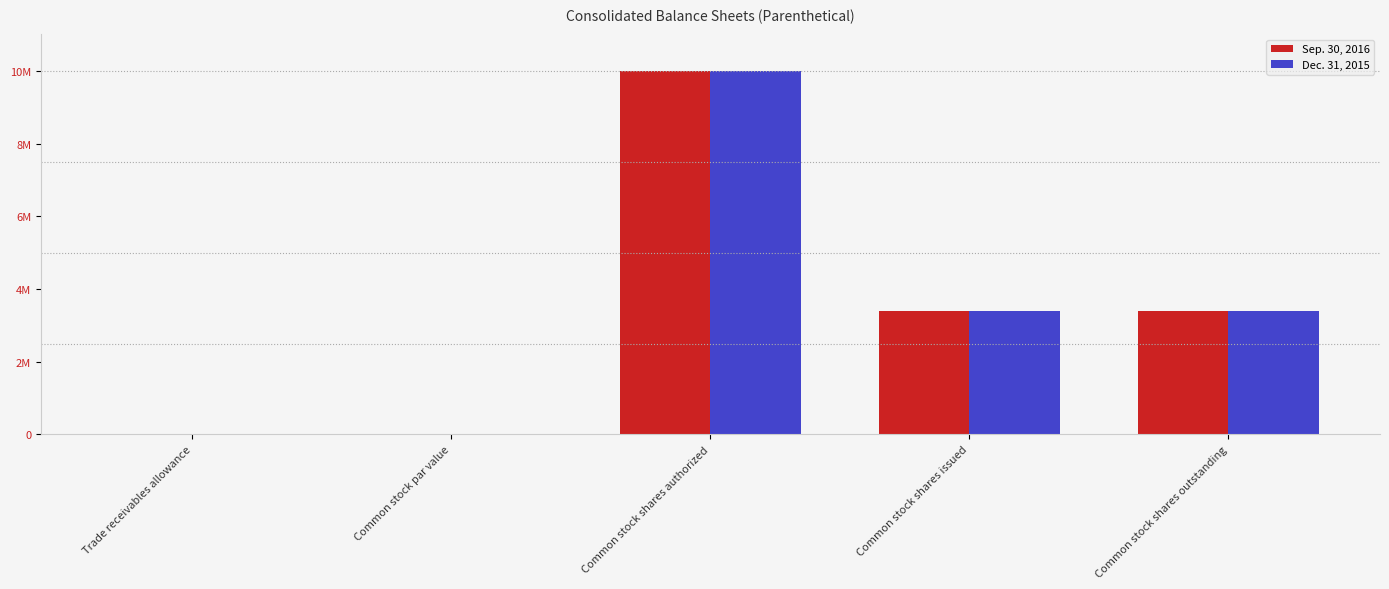

Reading right to left, what are all the values shown in this chart?

Sep. 30, 2016: Common stock shares outstanding=3395521.0	Common stock shares issued=3395521.0	Common stock shares authorized=10000000.0	Common stock par value=0.1	Trade receivables allowance=8.0
Dec. 31, 2015: Common stock shares outstanding=3395521.0	Common stock shares issued=3395521.0	Common stock shares authorized=10000000.0	Common stock par value=0.1	Trade receivables allowance=8.0